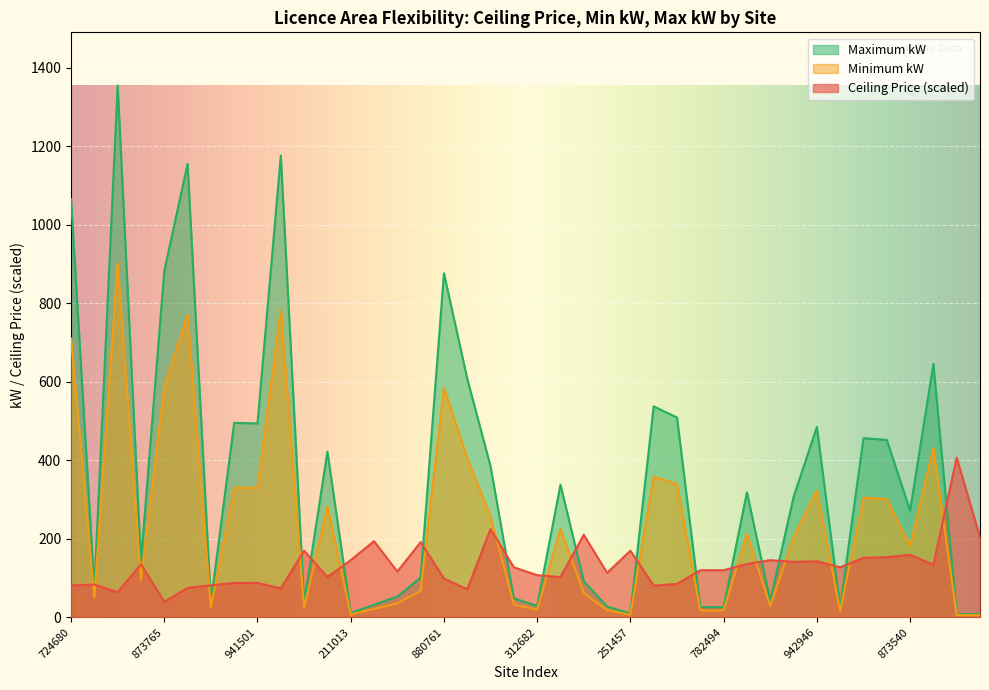

True or false: Maximum kW and Minimum kW intersect in this chart.

False